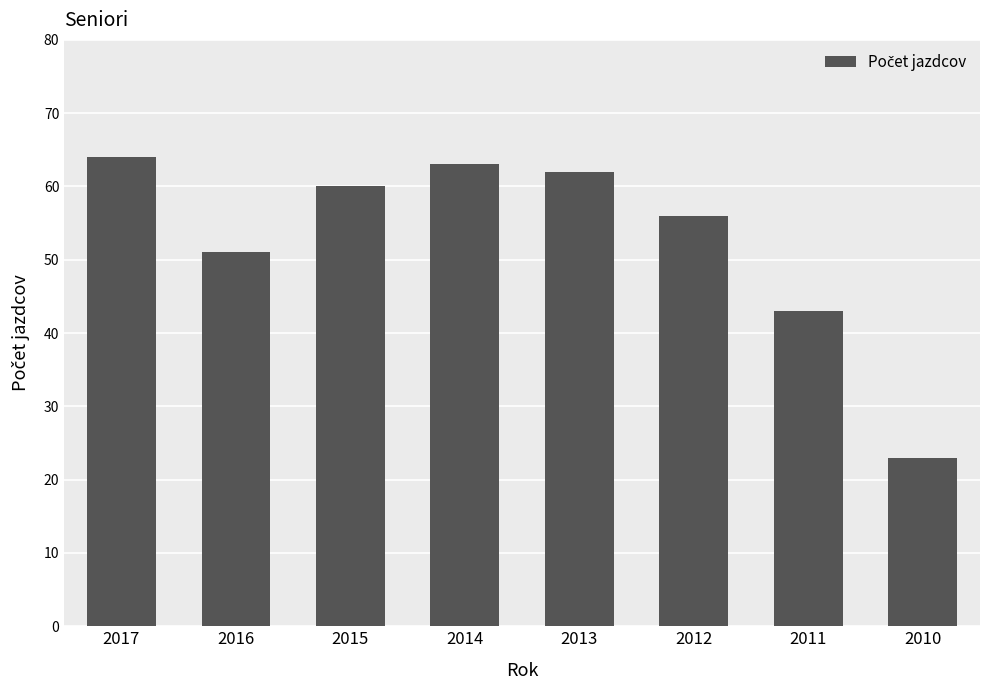

Reading left to right, transcribe all the data shown in this chart.

64	51	60	63	62	56	43	23